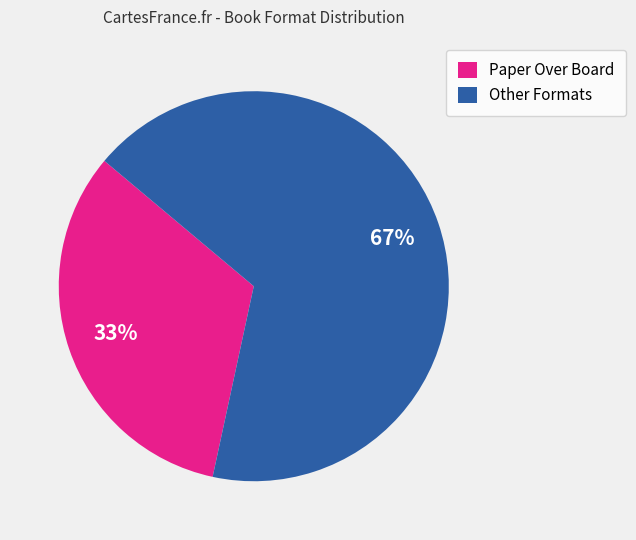

To the nearest percent, what is the combined percentage of Other Formats and Paper Over Board?

100%